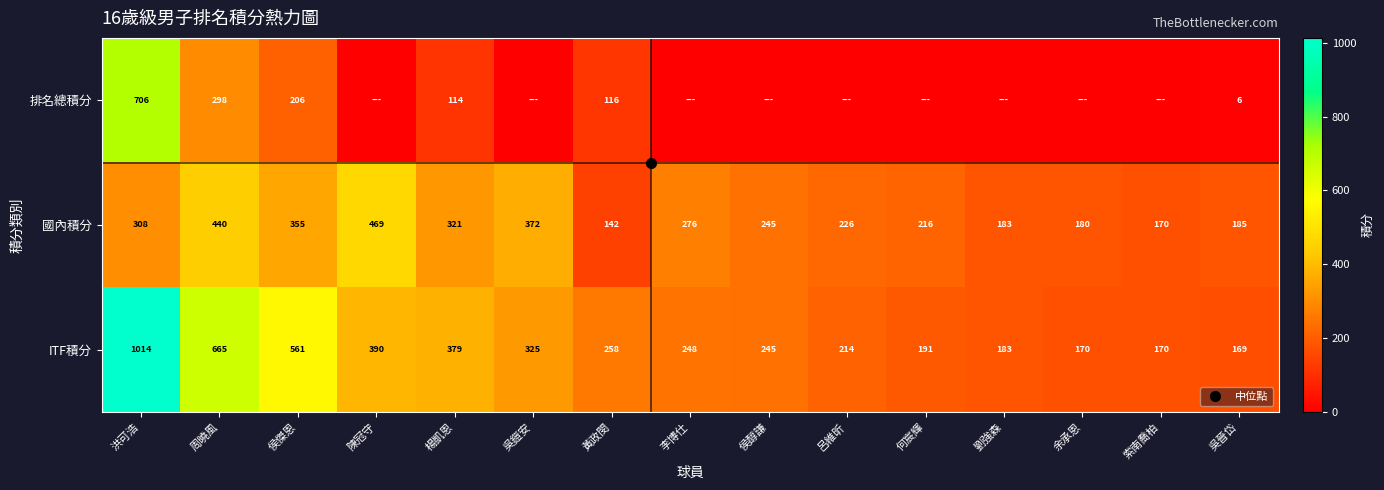

What is the maximum value shown in the chart?

1013.5